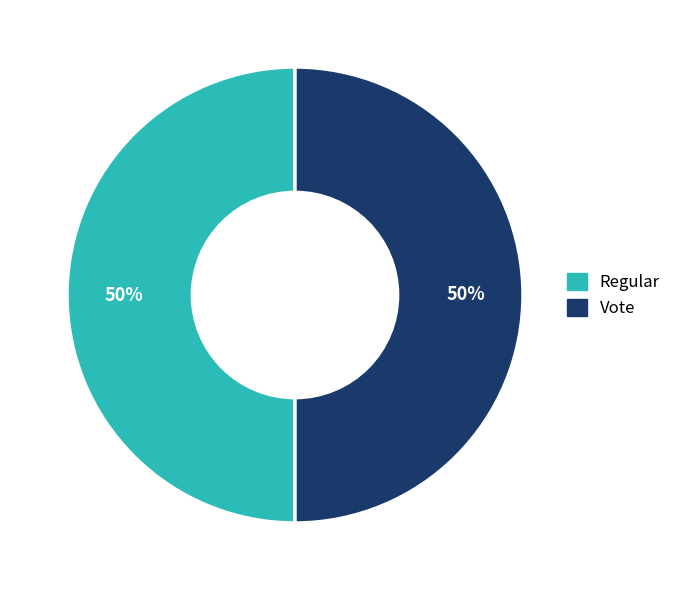

To the nearest percent, what is the difference between the largest and smallest slice percentages?

0%